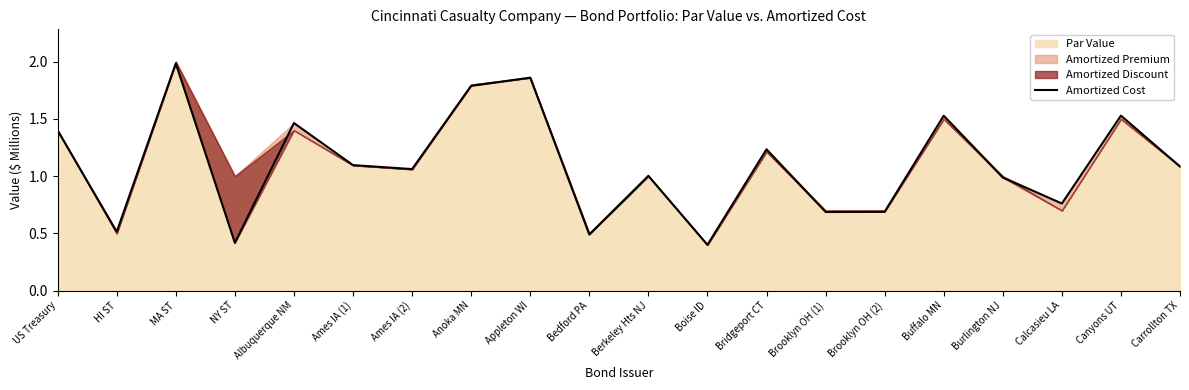

The value at Carrollton TX is 1.6. True or false?

False